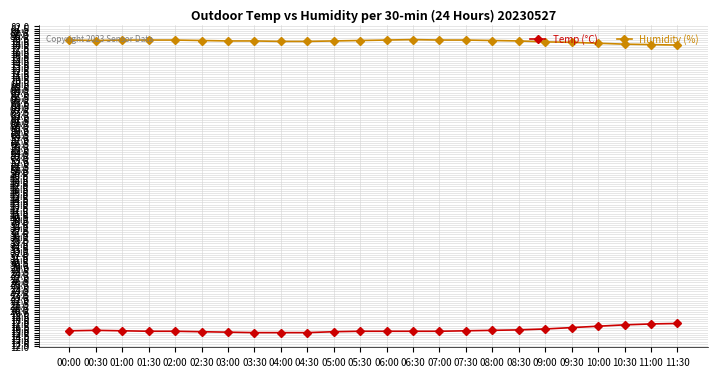

True or false: Temp (°C) and Humidity (%) intersect in this chart.

False